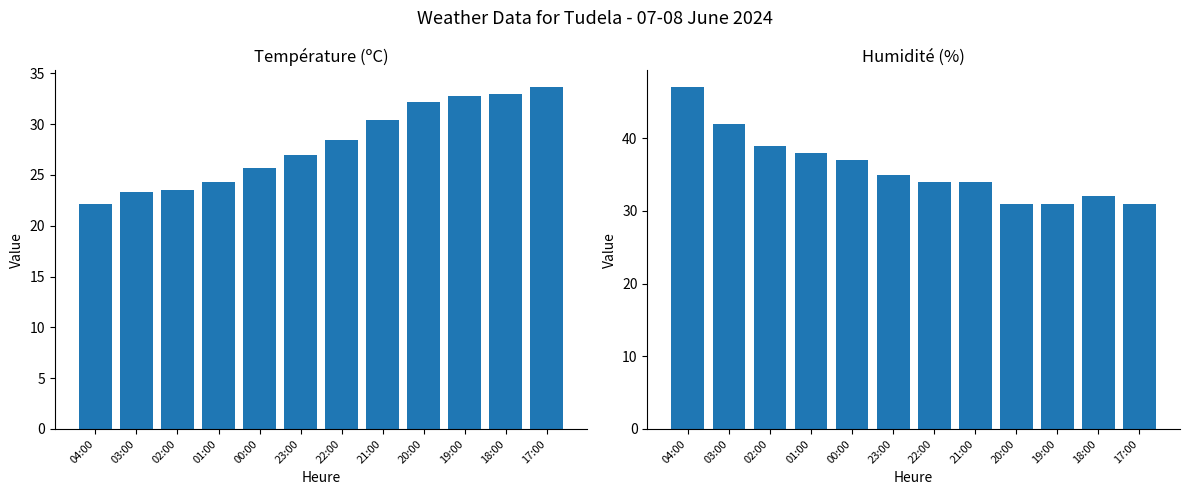

What is the difference between the maximum and minimum values in the Humidité (%) series?

16.0